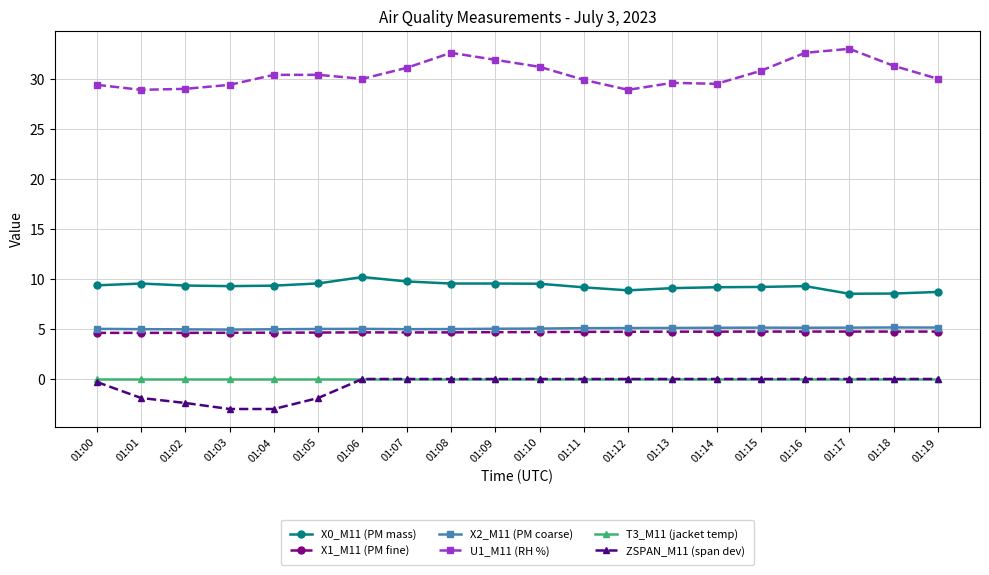

How many data points does each series have?

20